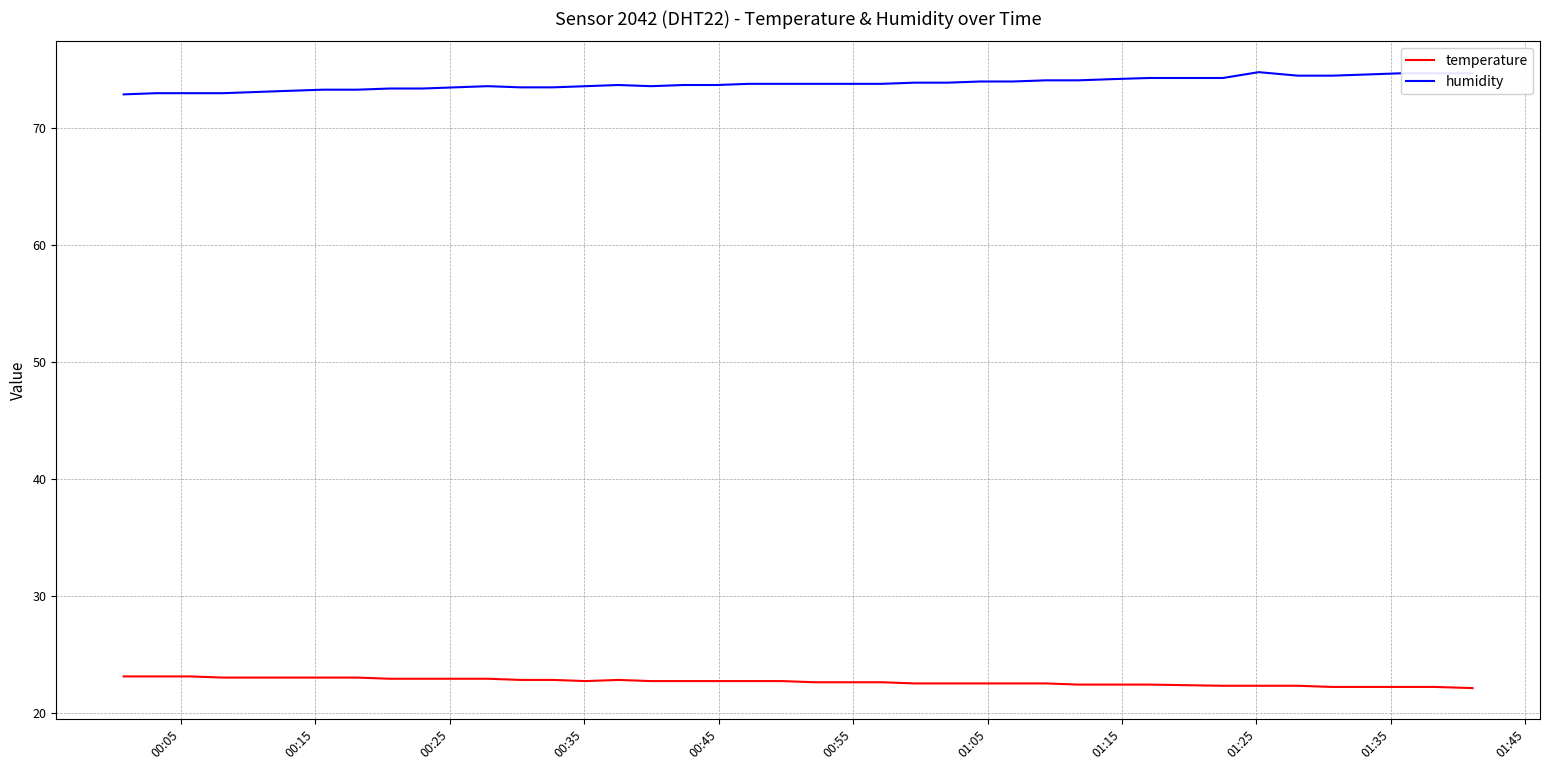

Rank the series by their average value, from lowest to highest.

temperature, humidity